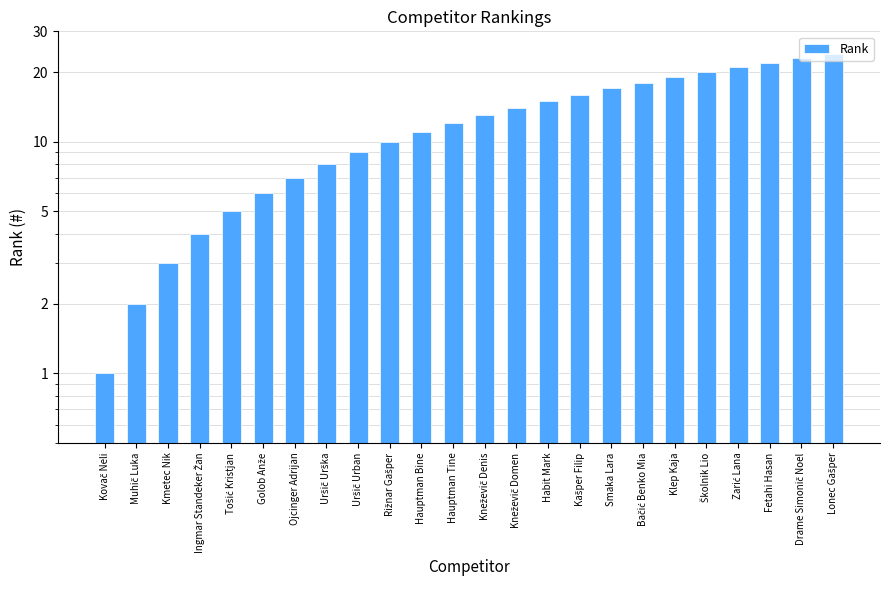

Rank the categories by value from lowest to highest.

Kovač Neli, Muhič Luka, Kmetec Nik, Ingmar Standeker Žan, Tošić Kristjan, Golob Anže, Ojcinger Adrijan, Uršič Urška, Uršič Urban, Rižnar Gašper, Hauptman Bine, Hauptman Tine, Kneževič Denis, Kneževič Domen, Habit Mark, Kašper Filip, Smaka Lara, Bačić Benko Mia, Klep Kaja, Školnik Lio, Zarić Lana, Fetahi Hasan, Drame Simonič Noel, Lonec Gašper